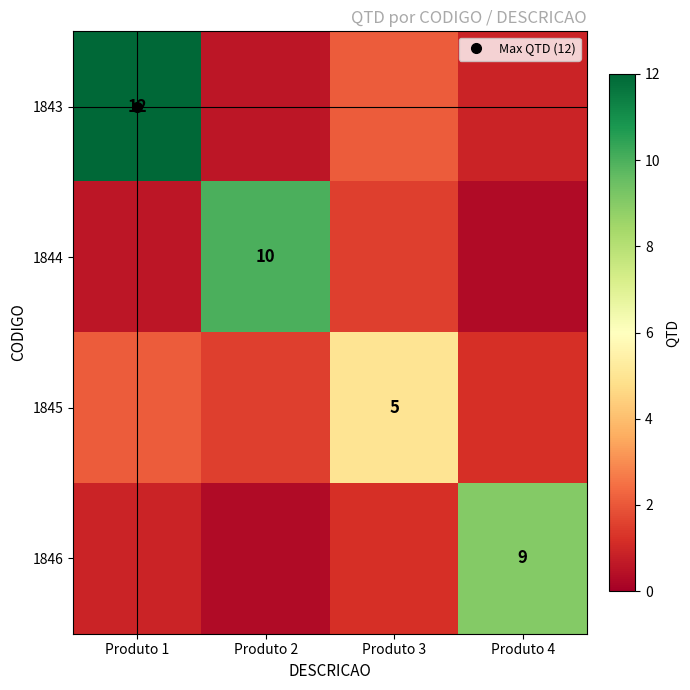

What is the difference between the 1845 values at Produto 1 and Produto 4?

0.9